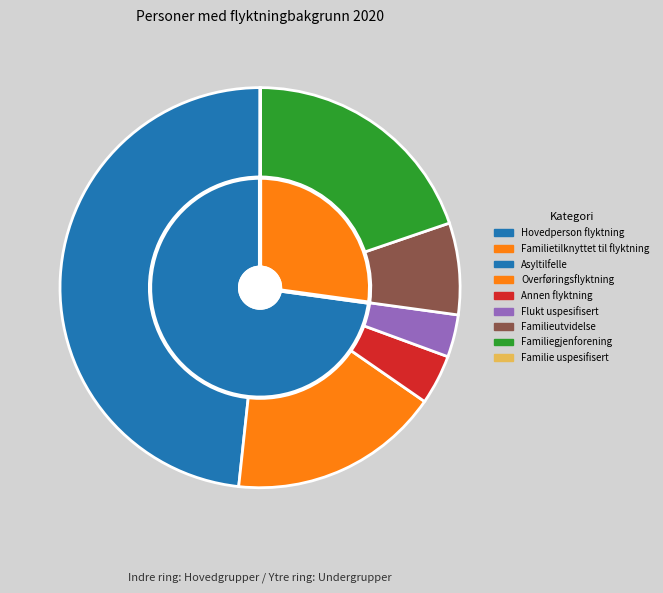

To the nearest percent, what is the difference between the largest and smallest slice percentages?

48%